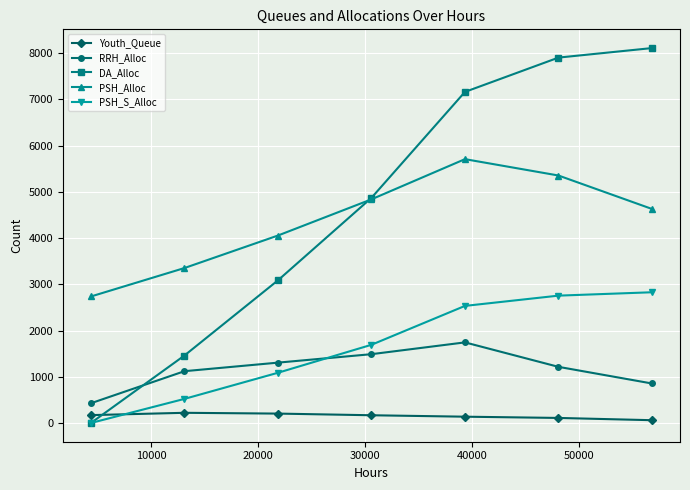

What is the difference between the second highest and minimum values in the DA_Alloc series?

7902